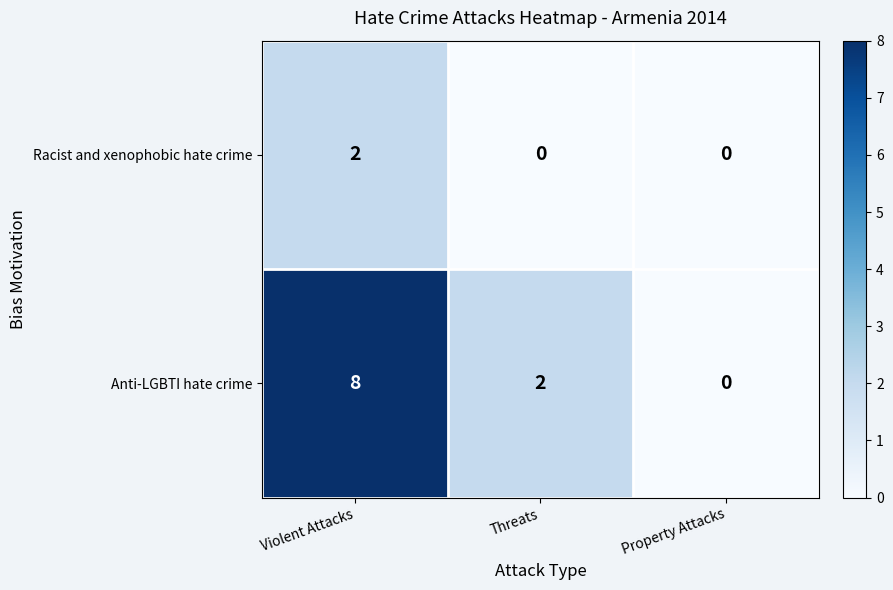

What is the difference between the maximum and minimum values in the Anti-LGBTI hate crime series?

8